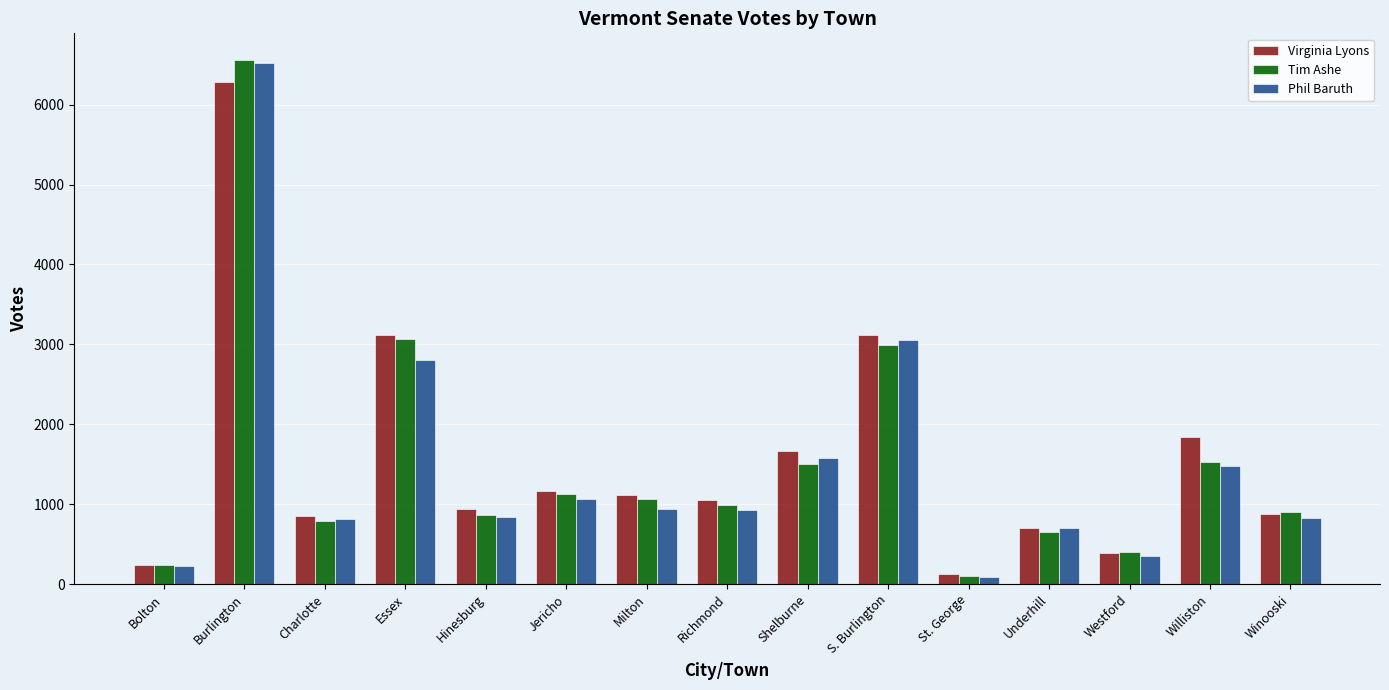

How many bars are there in each group?

3